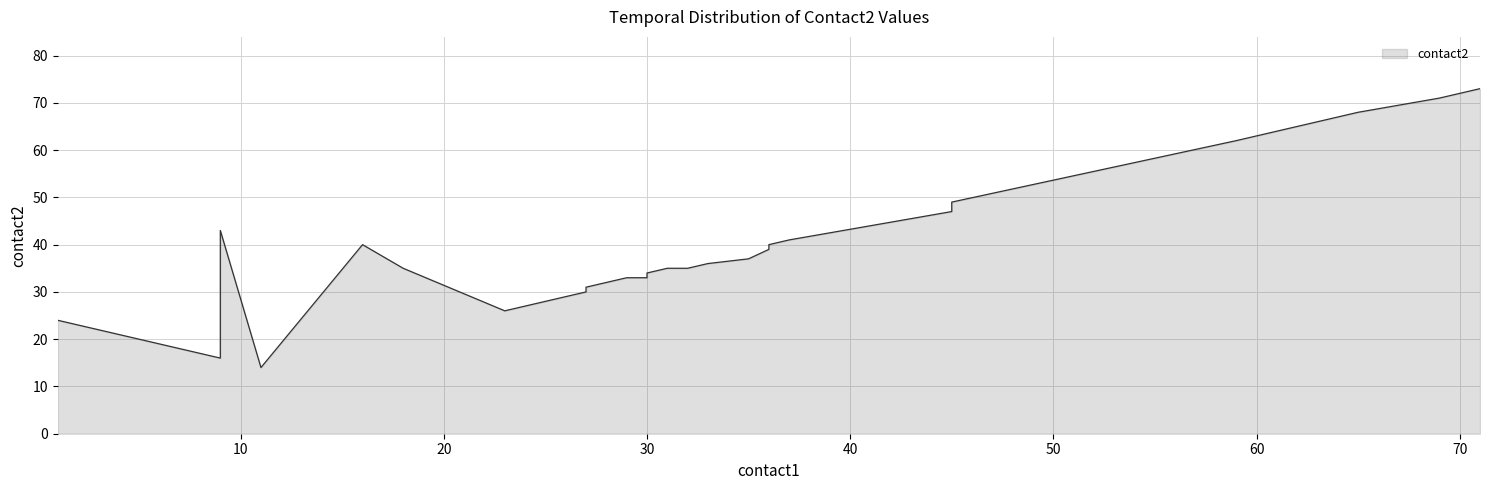

Reading left to right, transcribe all the data shown in this chart.

1=24	2=23	3=22	4=21	5=20	7=18	9=16	9=43	11=14	16=40	18=35	23=26	27=30	27=31	28=32	29=33	30=33	30=34	31=35	32=35	33=36	35=37	36=39	36=40	37=41	41=44	45=47	45=48	45=49	59=62	65=68	69=71	71=73